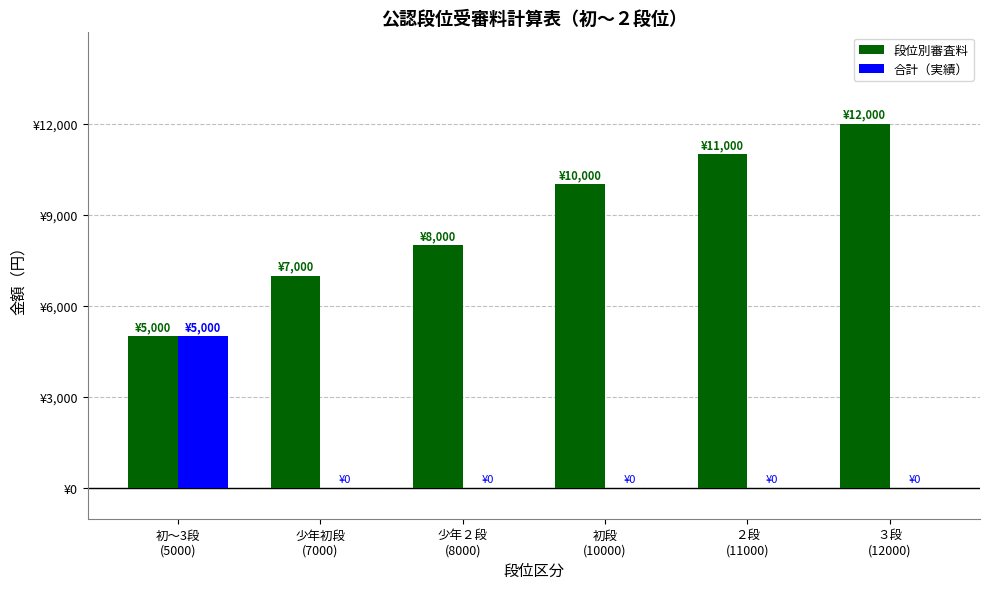

Rank the categories by 合計（実績） value from highest to lowest.

初～3段
(5000), 少年初段
(7000), 少年２段
(8000), 初段
(10000), ２段
(11000), ３段
(12000)